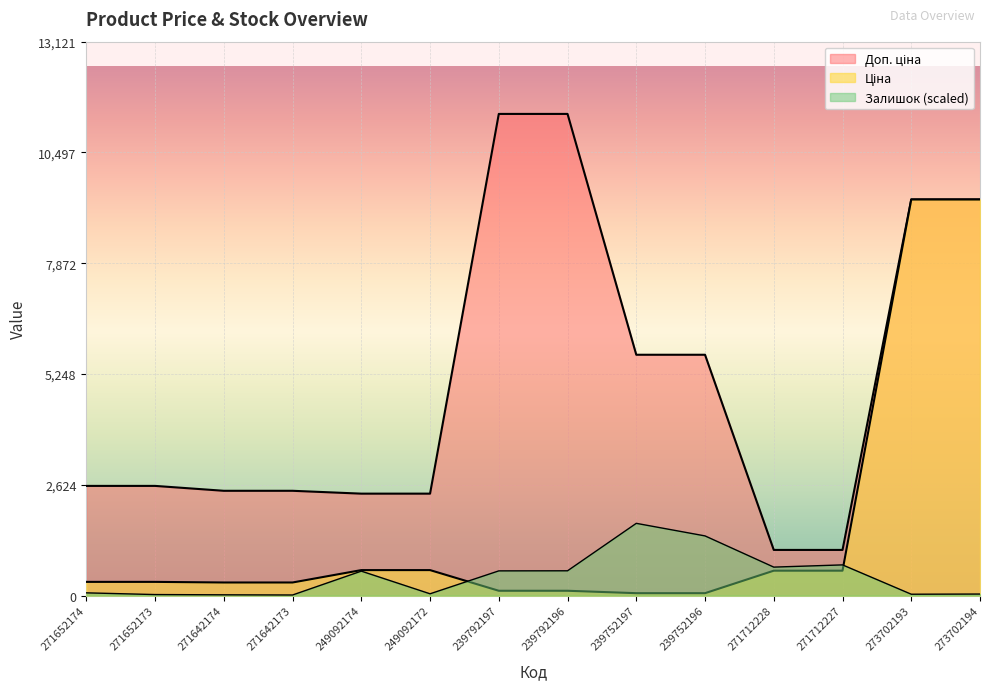

At which category is the sum across all series the highest?

273702194